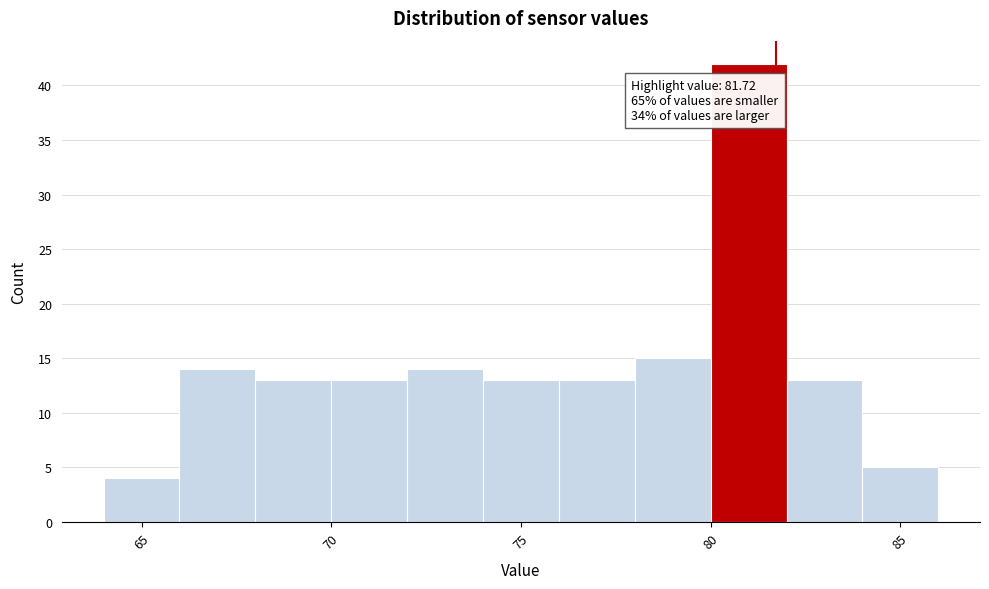

Over which range of the x-axis is the bar tallest?

80 to 82